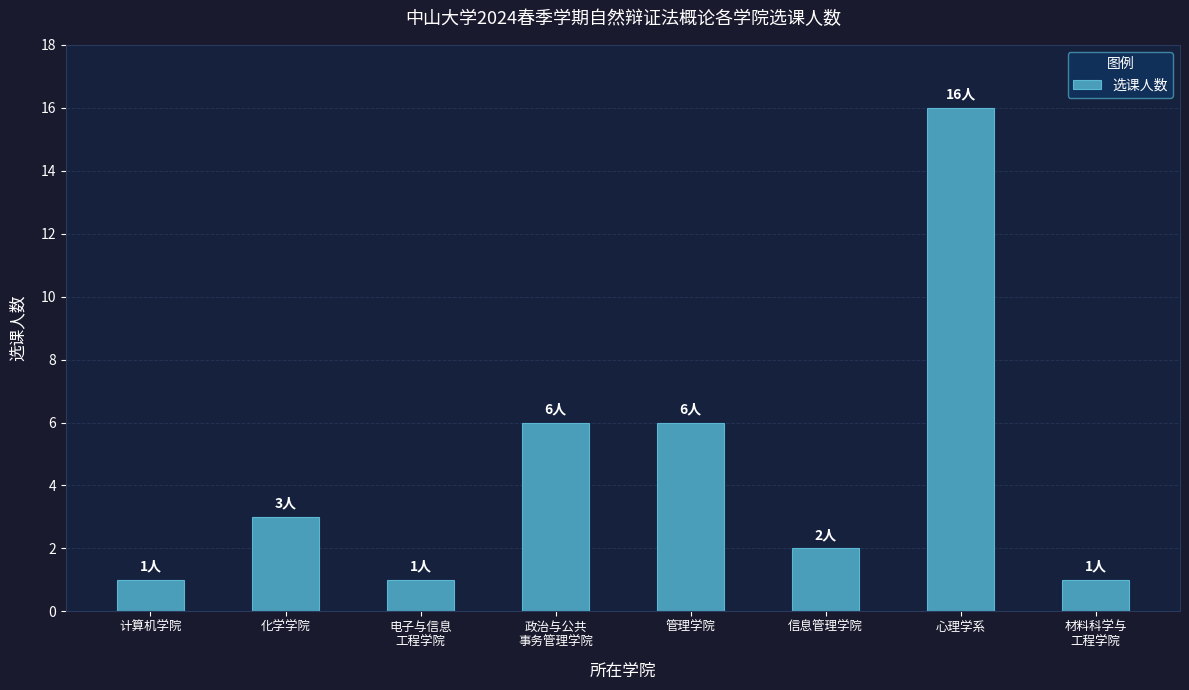

Reading left to right, transcribe all the data shown in this chart.

1	3	1	6	6	2	16	1